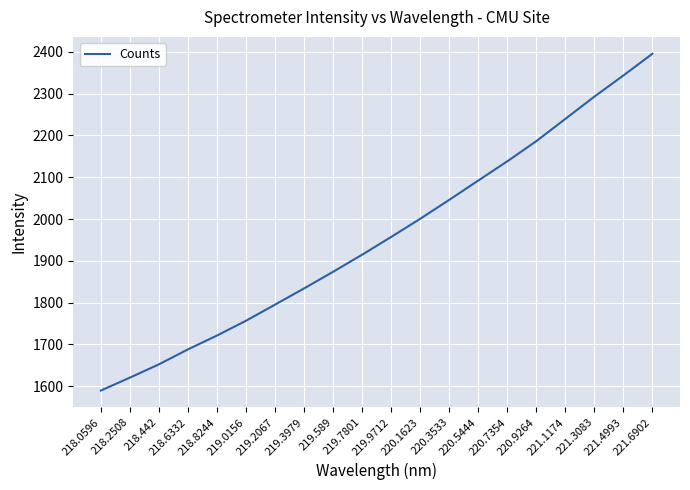

Reading left to right, what are all the values shown in this chart?

218.0596=1589.3	218.2508=1620.2	218.442=1652.0	218.6332=1687.9	218.8244=1721.0	219.0156=1756.5	219.2067=1795.0	219.3979=1833.8	219.589=1873.7	219.7801=1914.5	219.9712=1957.0	220.1623=2000.5	220.3533=2045.8	220.5444=2092.1	220.7354=2138.1	220.9264=2186.4	221.1174=2239.7	221.3083=2293.0	221.4993=2343.6	221.6902=2395.7